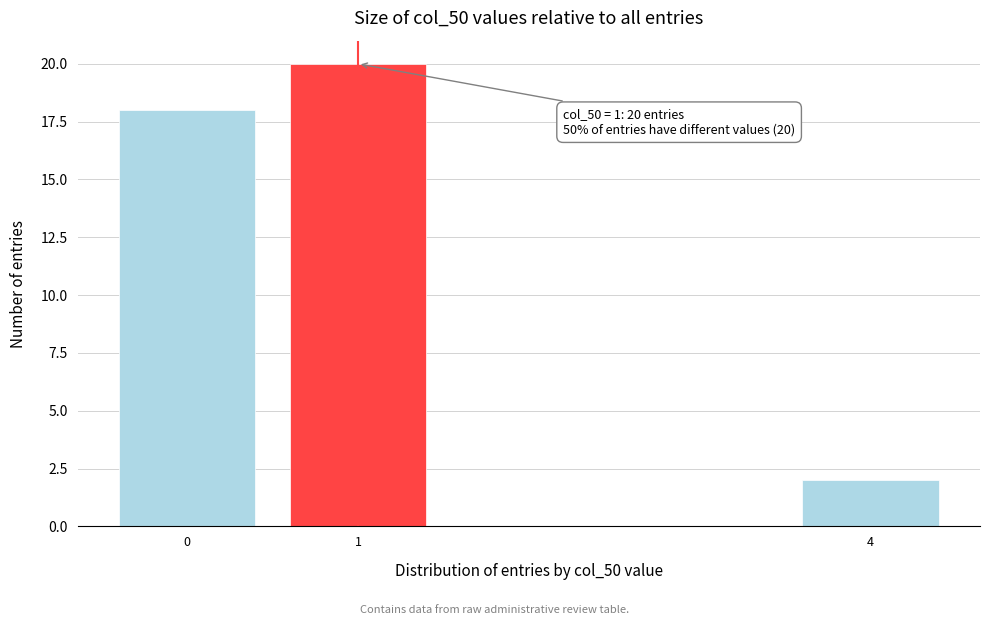

Reading left to right, extract all data points from this chart.

0=18	1=20	4=2